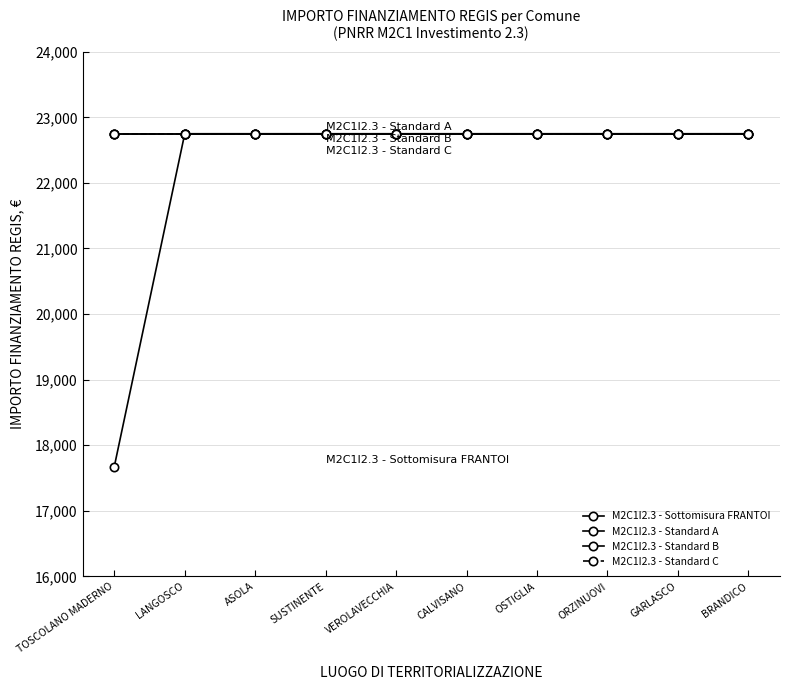

What is the label of the 10th point from the left?

BRANDICO